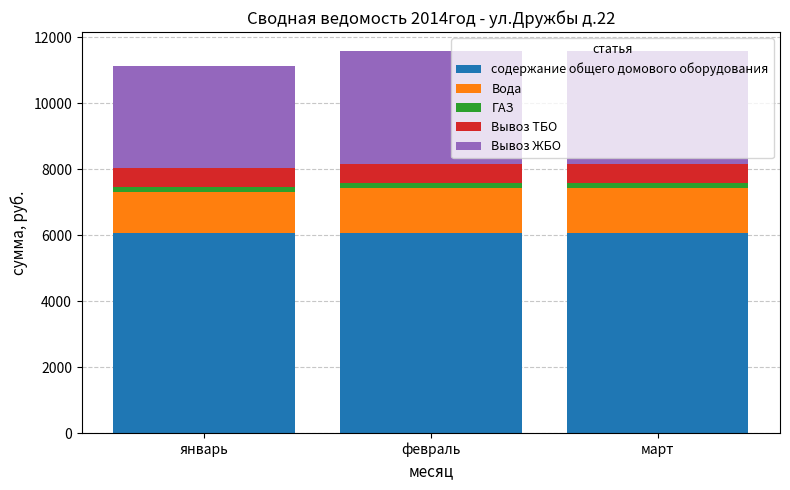

The value of содержание общего домового оборудования at январь is 10407.9. True or false?

False